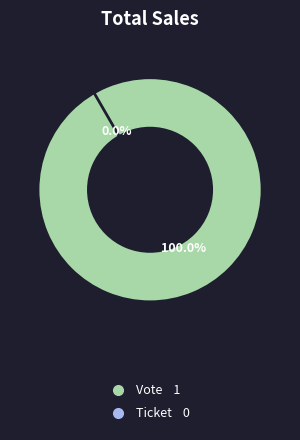

What percentage do Ticket and Vote together represent?

100.0%